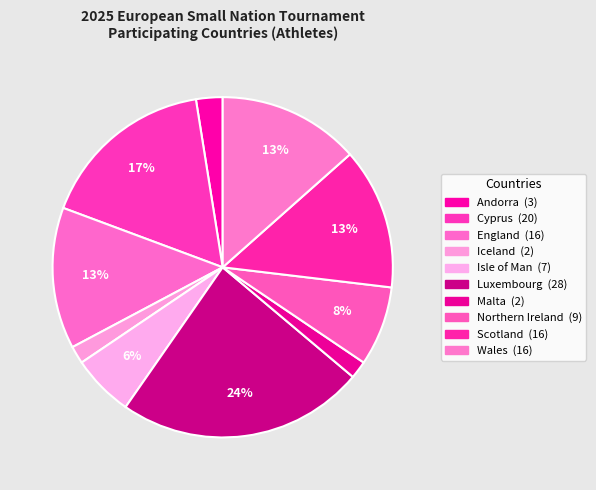

What percentage is NOT represented by Malta?

98.3%